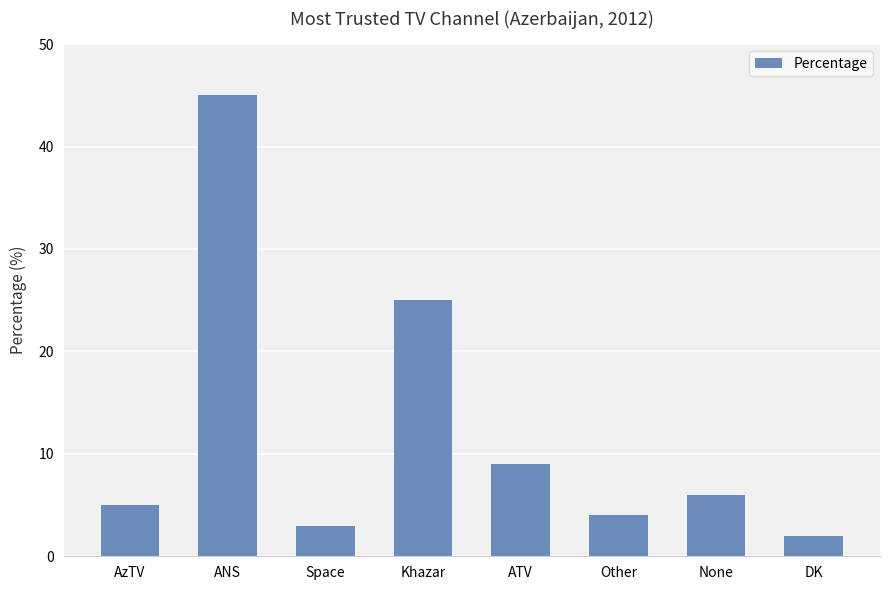

How many bars are there in total?

8